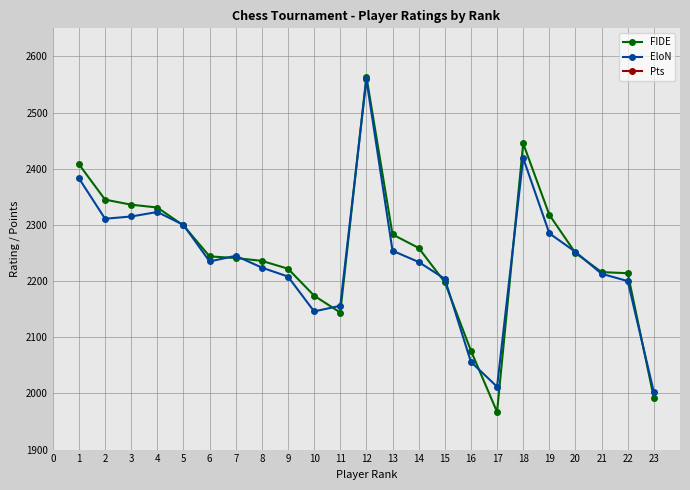

What is the lowest value of the EloN series?

2002